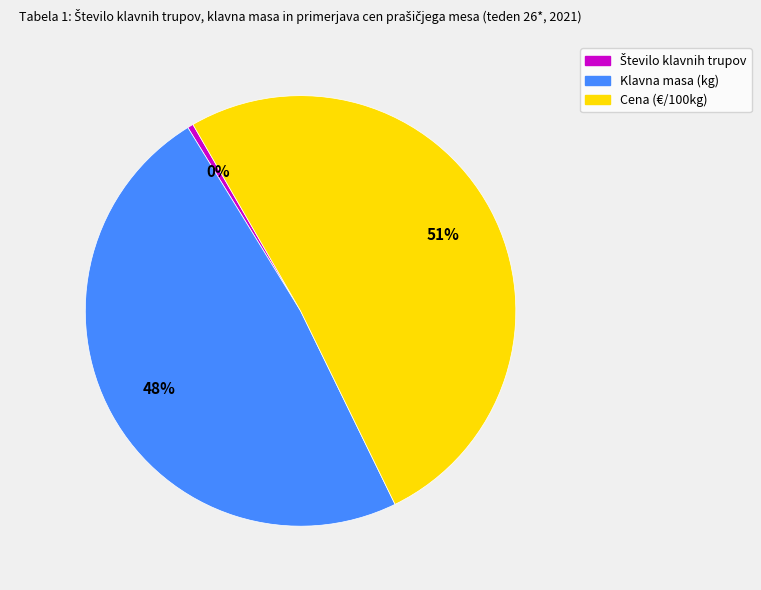

Which has a higher value, Klavna masa (kg) or Cena (€/100kg)?

Cena (€/100kg)